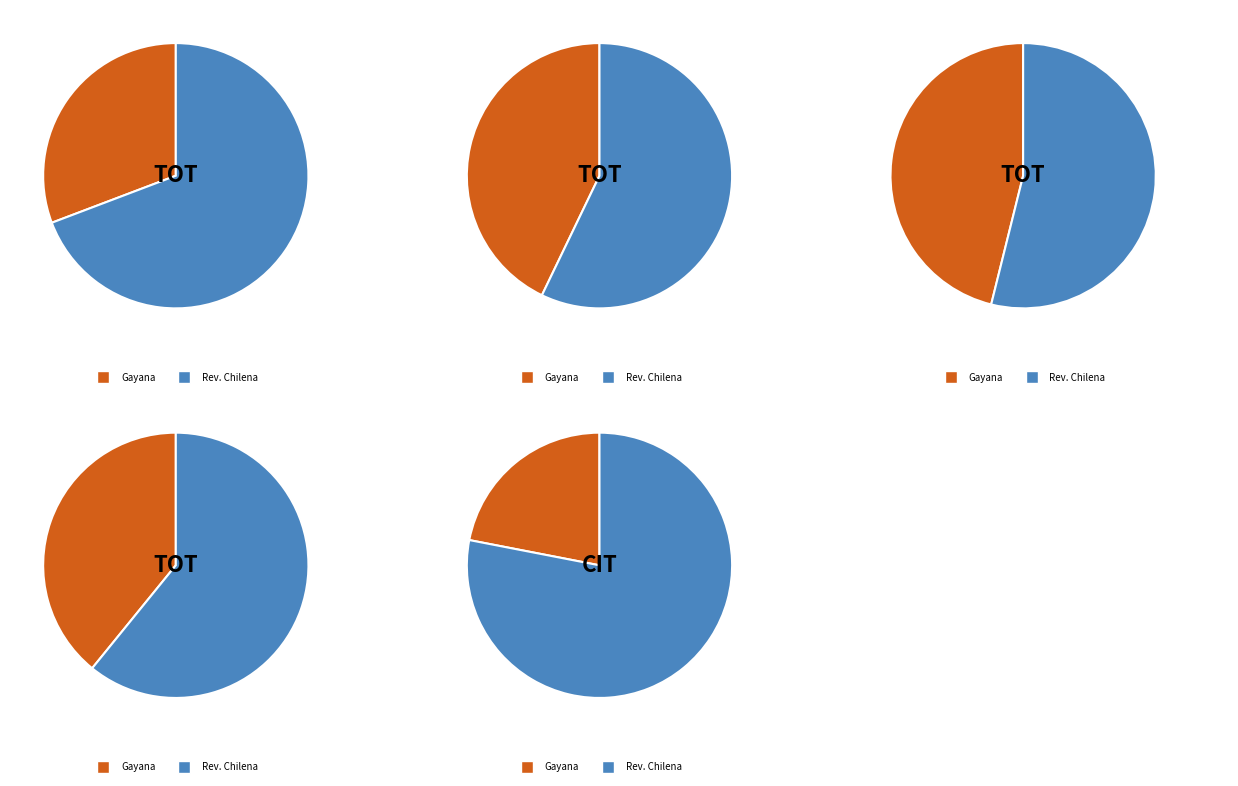

To the nearest percent, what is the difference between the Gayana - Botanica and Revista Chilena de Historia Natural slice percentages?

8%